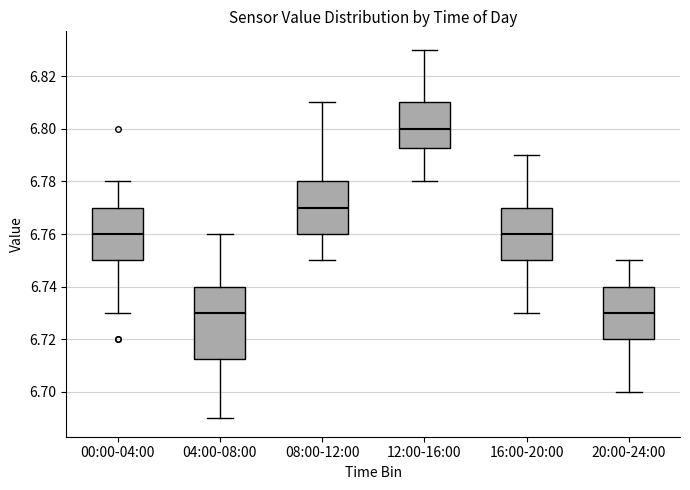

Reading left to right, transcribe this box plot: for each box, give where its median line is, the range the box spans, and where its two whiskers end, as read against the y-axis. The values are not printed on the chart, so give them approximately, as read against the axis.

00:00-04:00: median 6.760, box 6.750 to 6.770, whiskers 6.730 to 6.780
04:00-08:00: median 6.730, box 6.712 to 6.740, whiskers 6.690 to 6.760
08:00-12:00: median 6.770, box 6.760 to 6.780, whiskers 6.750 to 6.810
12:00-16:00: median 6.800, box 6.792 to 6.810, whiskers 6.780 to 6.830
16:00-20:00: median 6.760, box 6.750 to 6.770, whiskers 6.730 to 6.790
20:00-24:00: median 6.730, box 6.720 to 6.740, whiskers 6.700 to 6.750